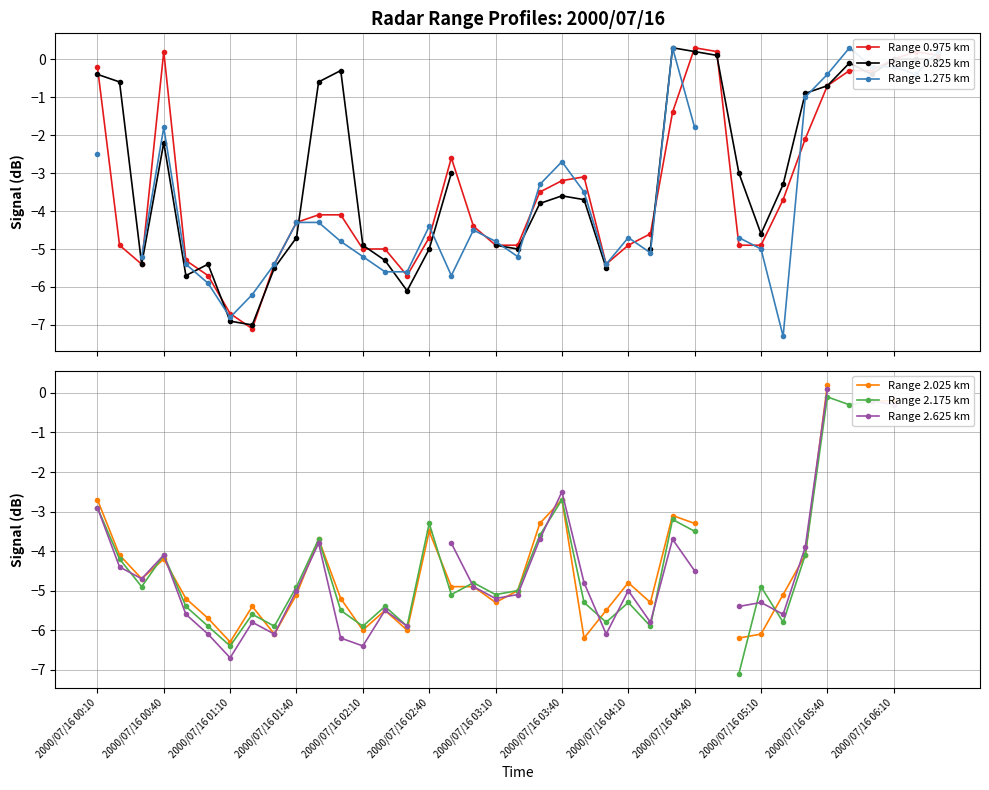

What is the greatest value displayed?

0.3